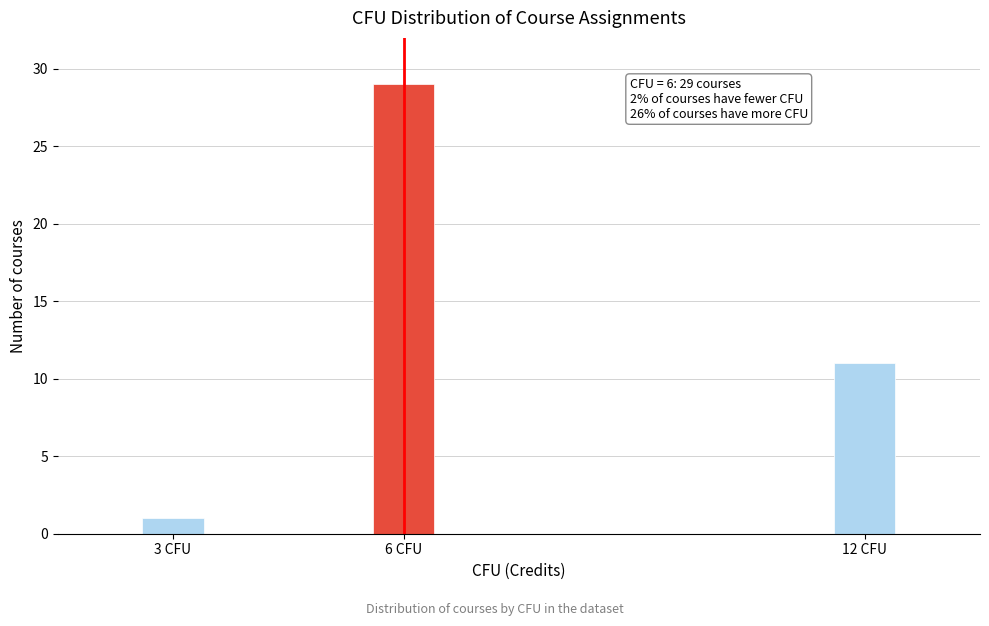

Reading right to left, what are all the values shown in this chart?

12 CFU=11	6 CFU=29	3 CFU=1